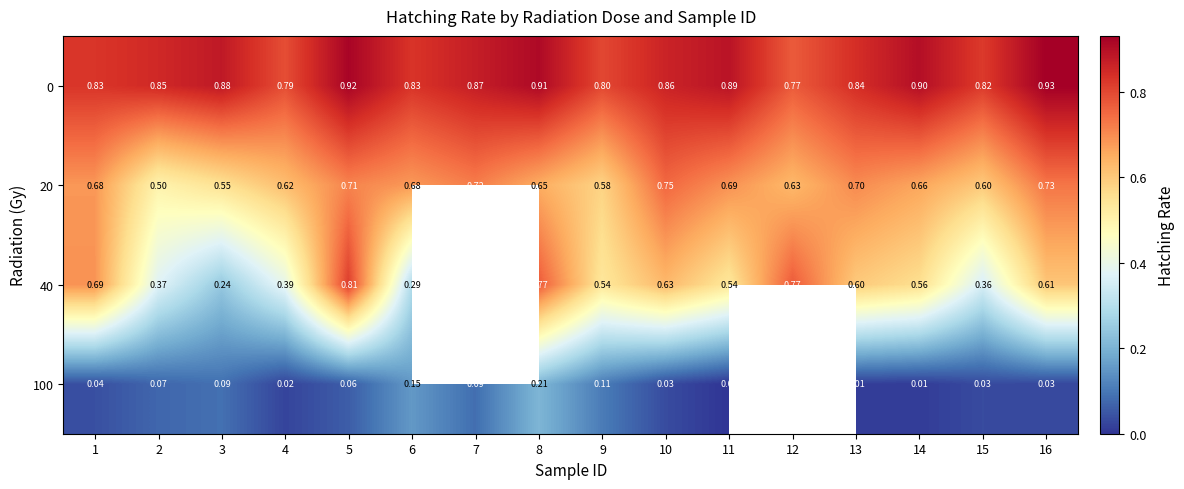

What is the spread (max minus min) of values at 14?

0.9